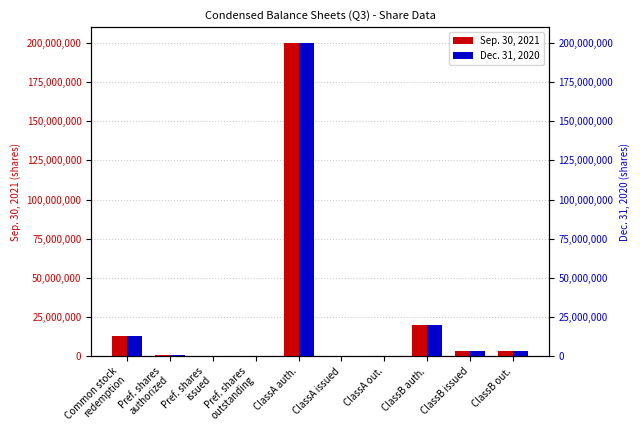

How many values in the Dec. 31, 2020 series exceed 3306250?

3